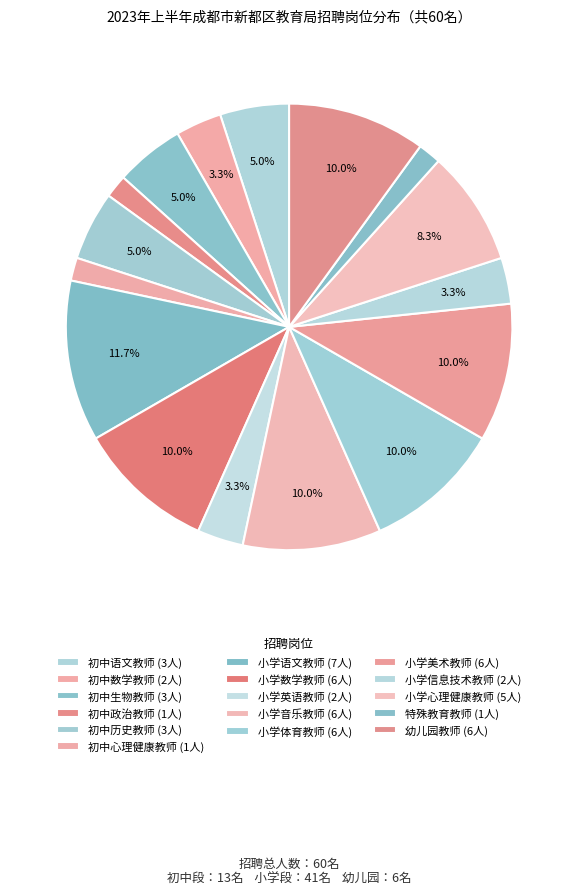

Count the number of slices in the pie.

16